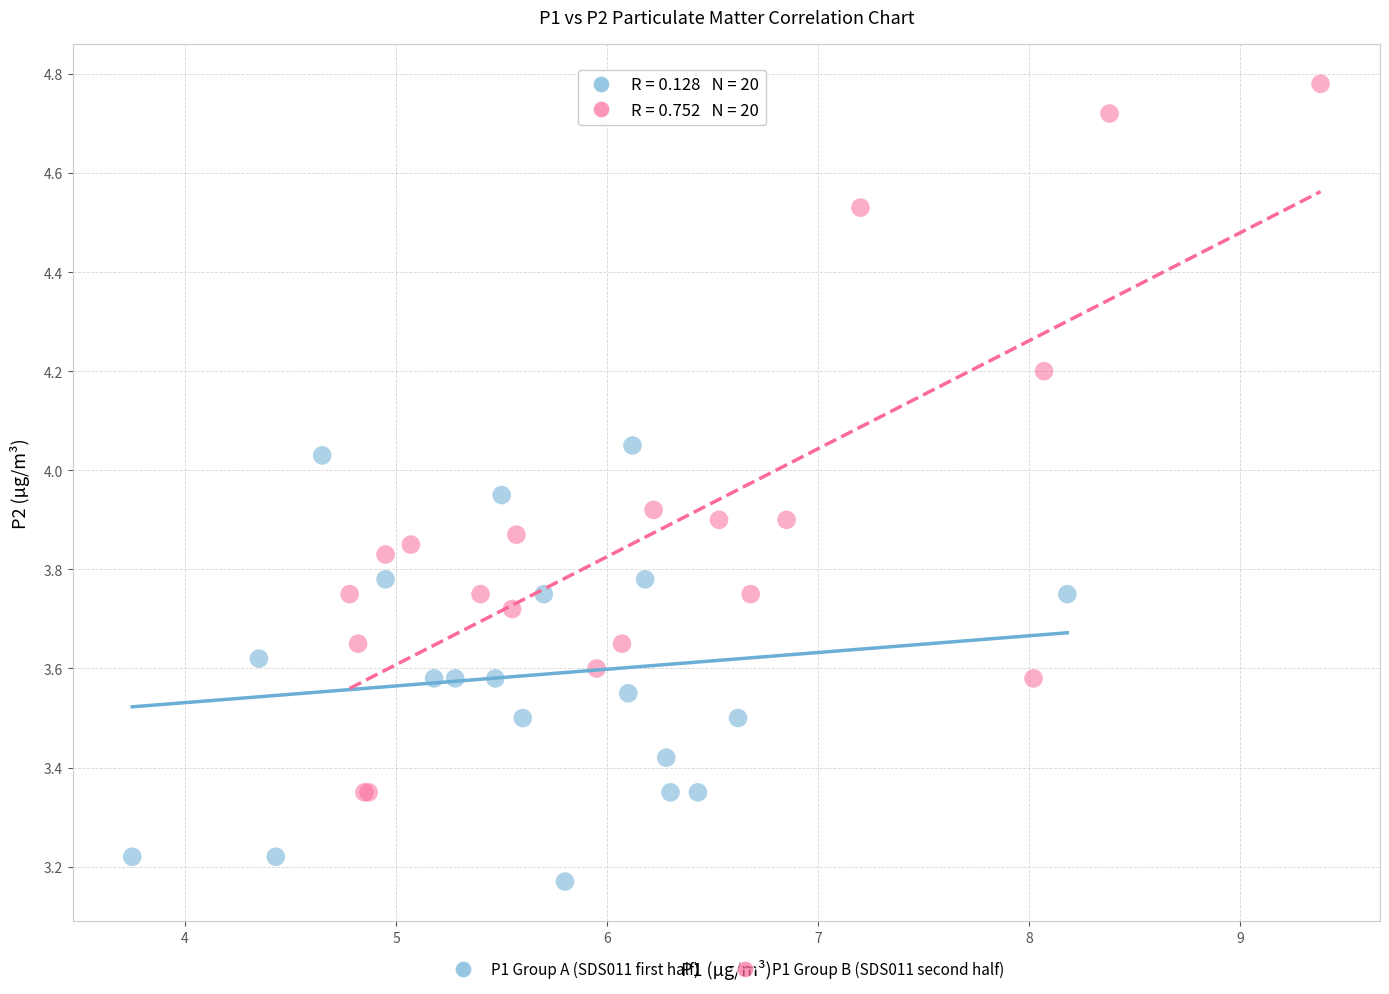

Which series has the largest Y range (max minus min)?

P1 Group B (SDS011 second half)